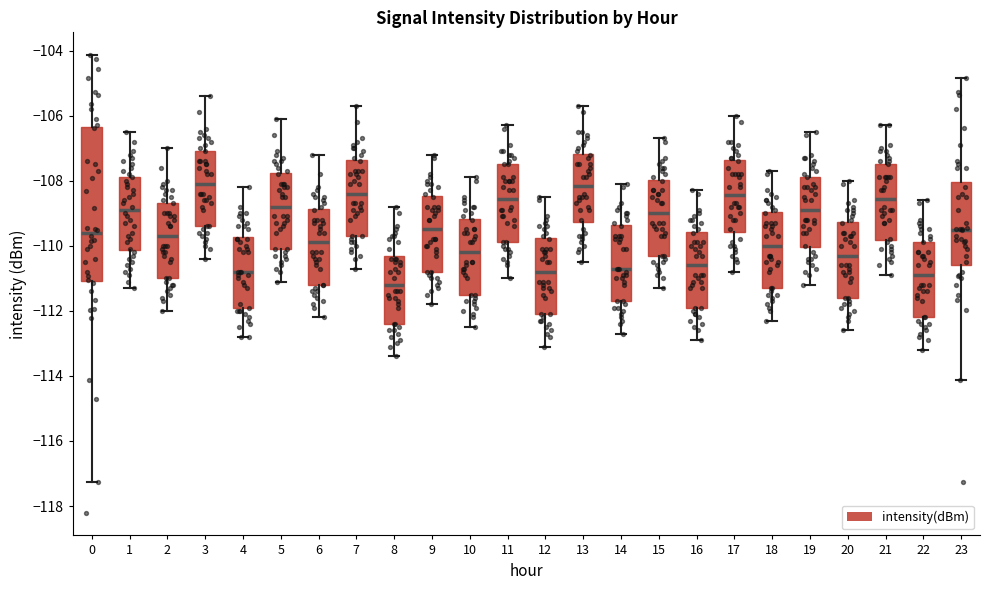

Which box's median line is the lowest?

8